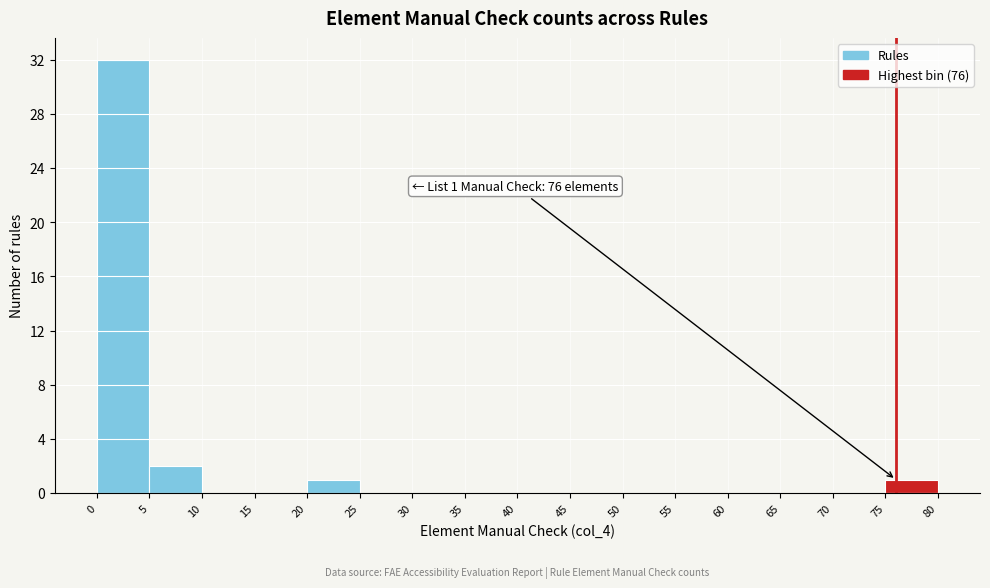

Over which range of the x-axis is the bar tallest?

0 to 5